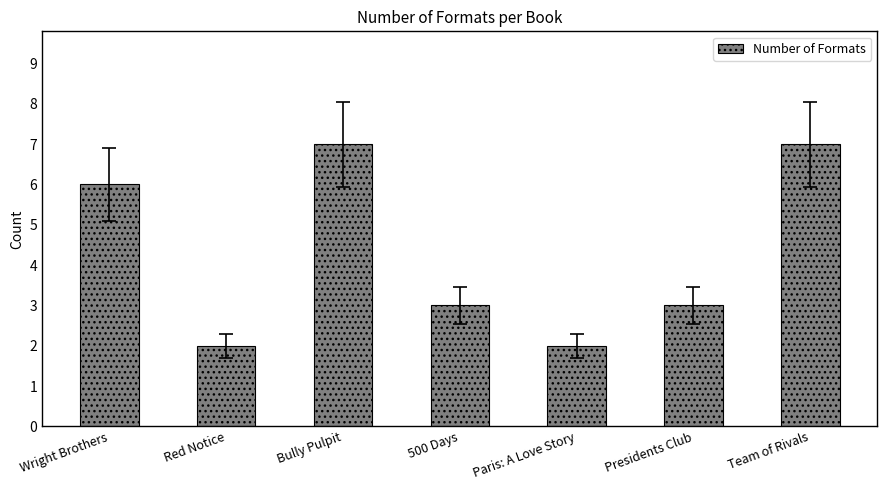

What is the sum of all values?

30